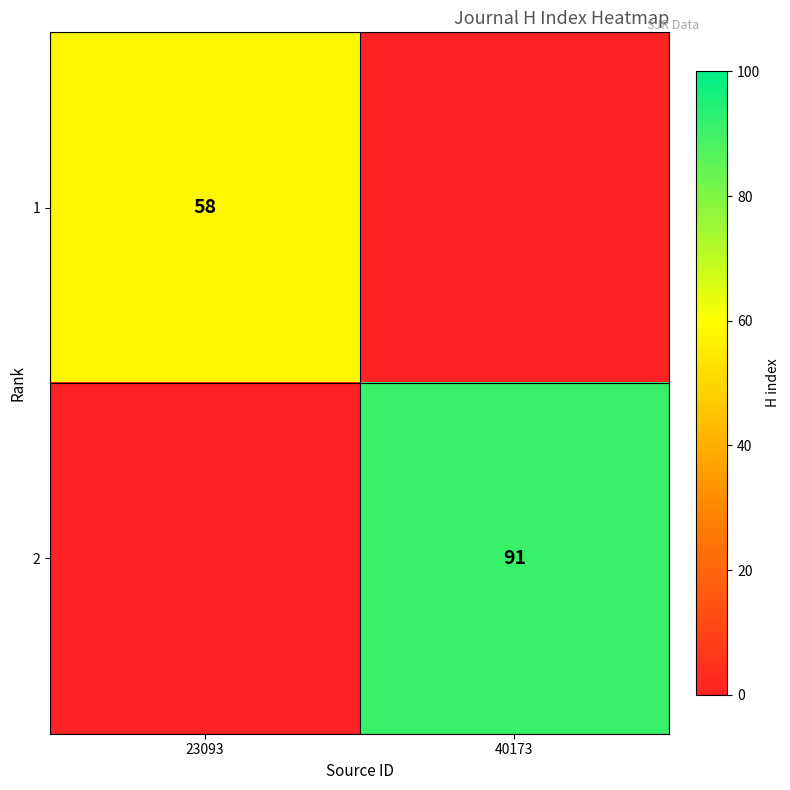

True or false: 1 has a value of 58 at 23093.

True